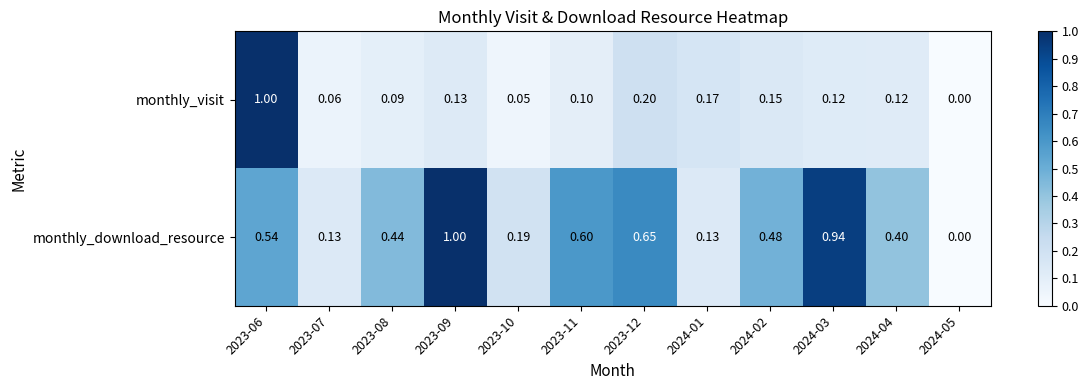

Rank the series by their average value, from lowest to highest.

monthly_visit, monthly_download_resource